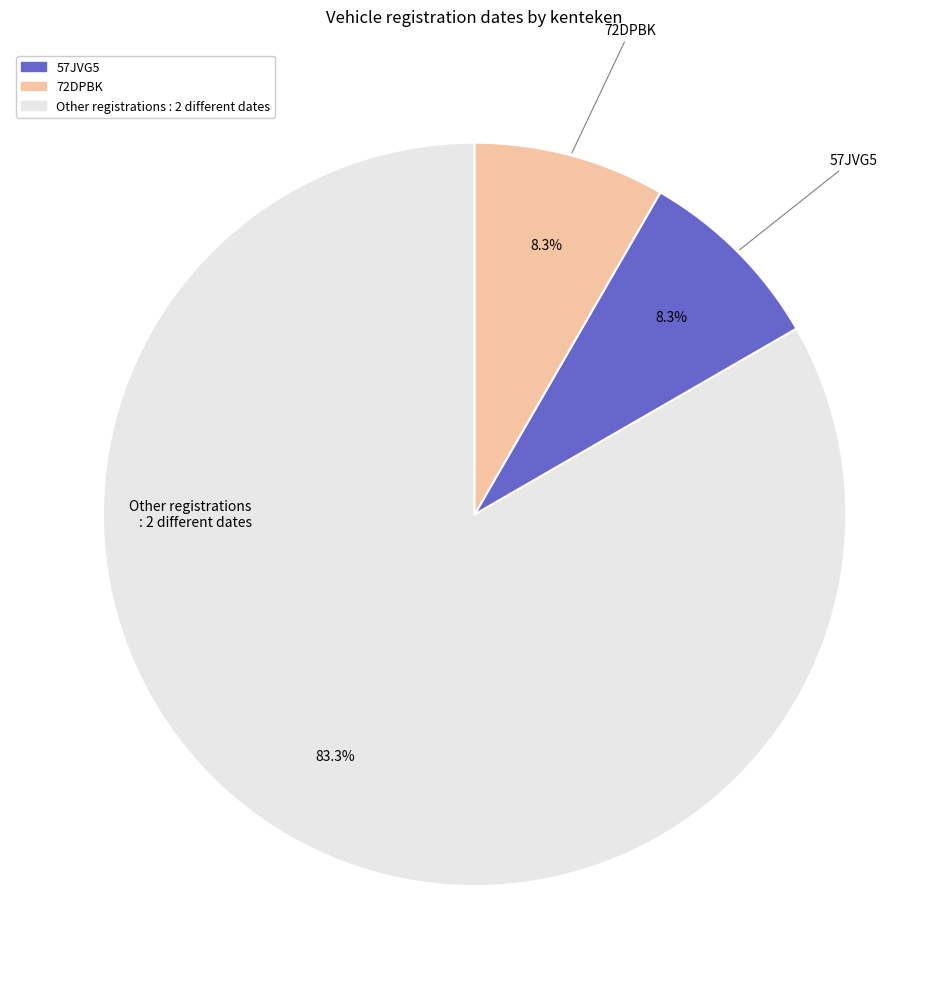

Is there any slice that represents more than half of the pie?

Yes